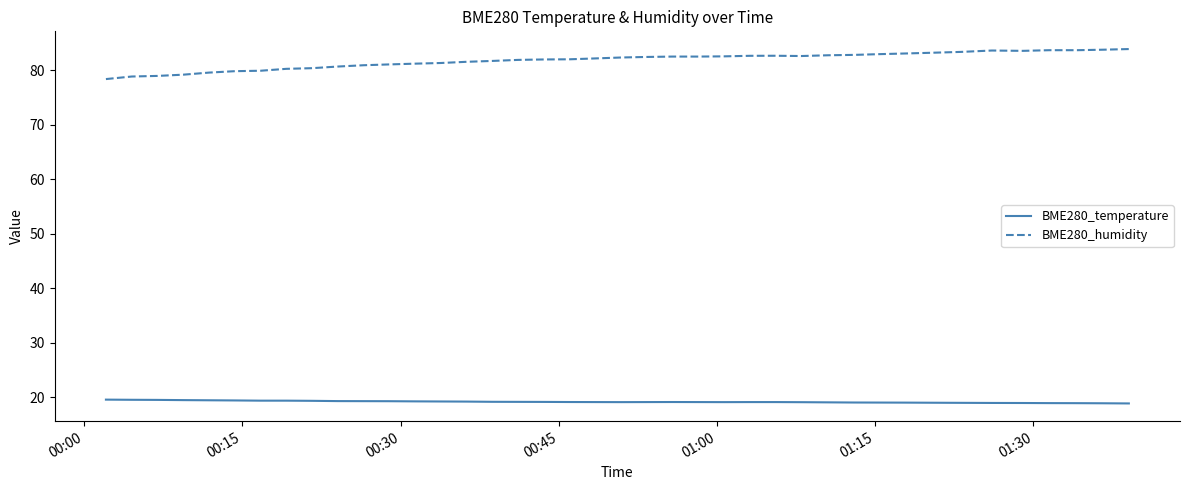

Rank the series by their maximum value, from highest to lowest.

BME280_humidity, BME280_temperature